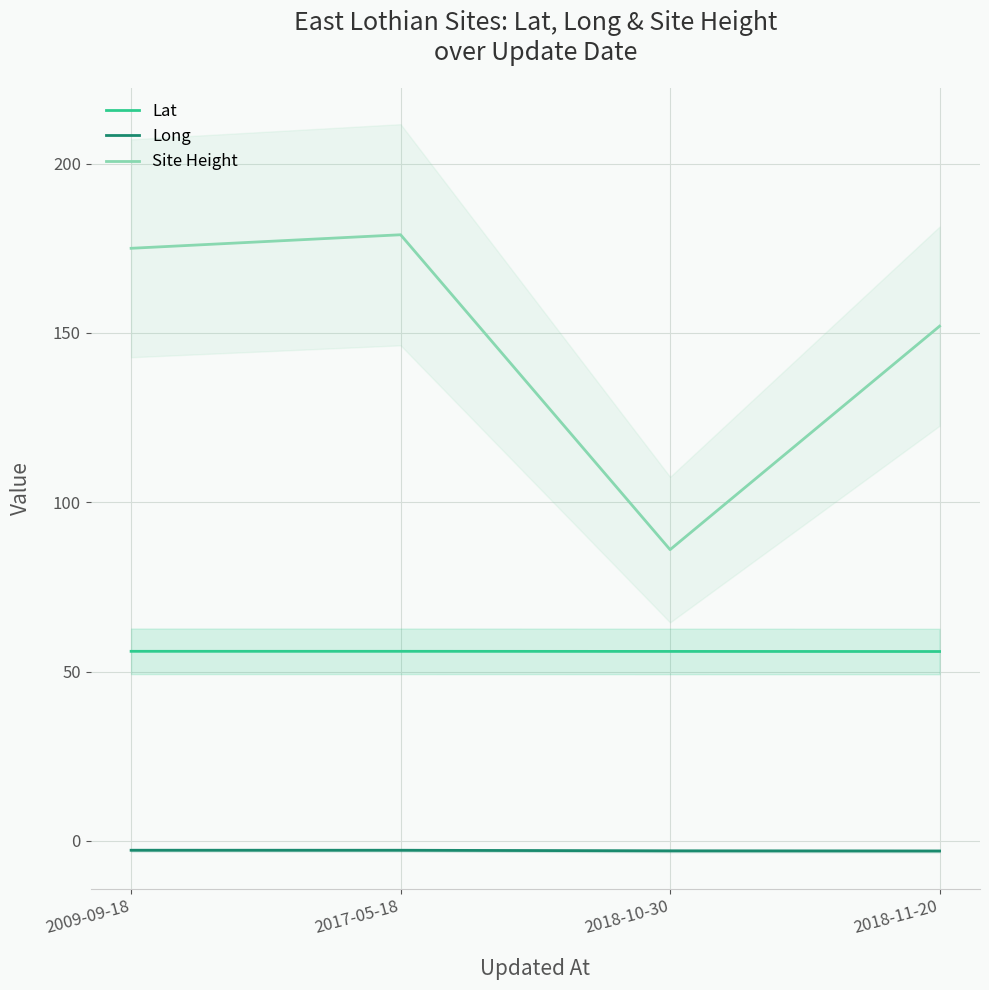

What are all the series names shown in the legend?

Lat, Long, Site Height